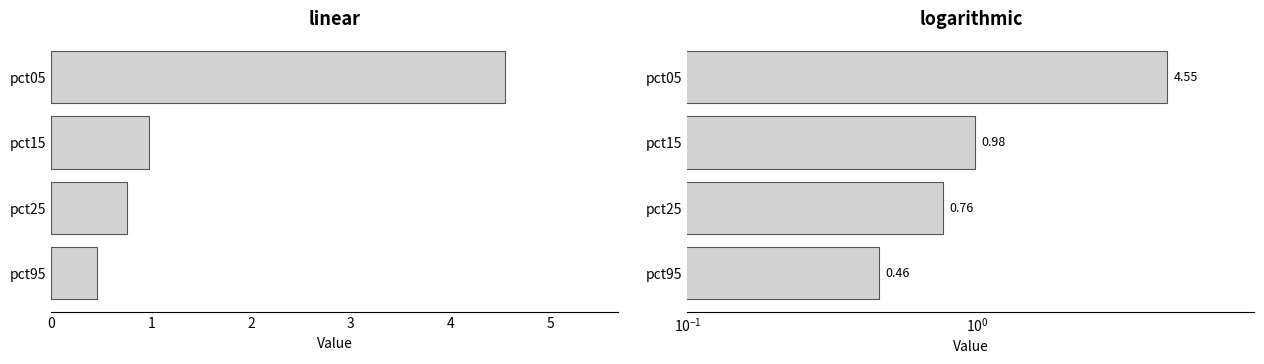

Rank the categories by value from lowest to highest.

pct95, pct25, pct15, pct05